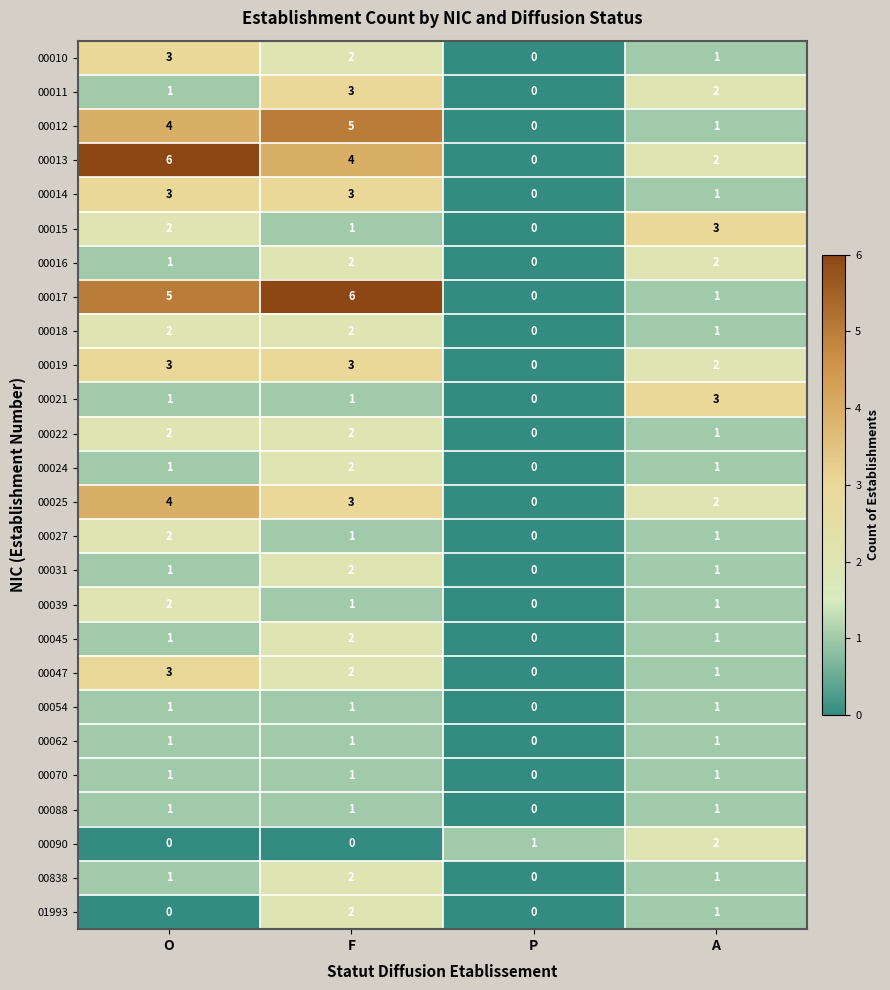

What is the sum of all 00045 values?

4